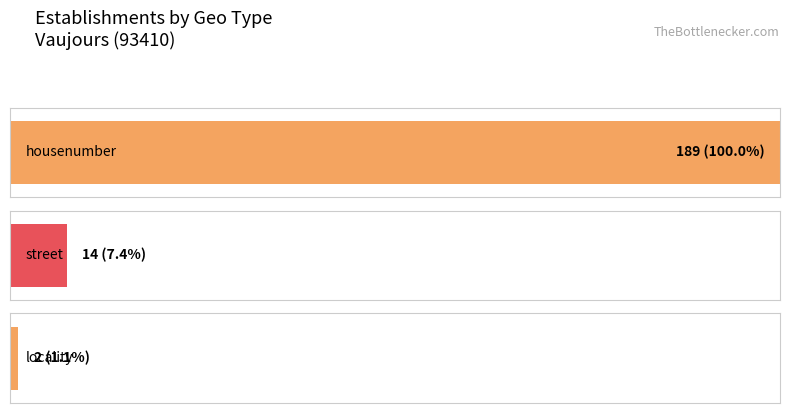

True or false: the data shows 5 at street.

False